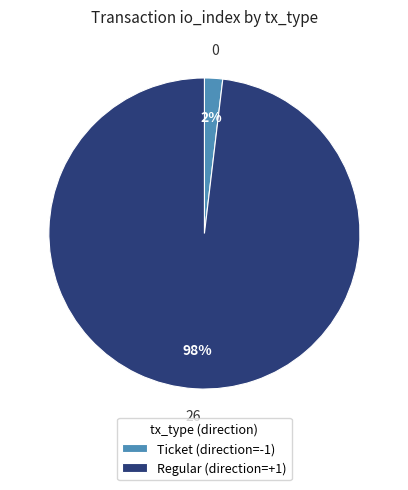

To the nearest percent, what is the combined percentage of Ticket (direction=-1) and Regular (direction=+1)?

100%